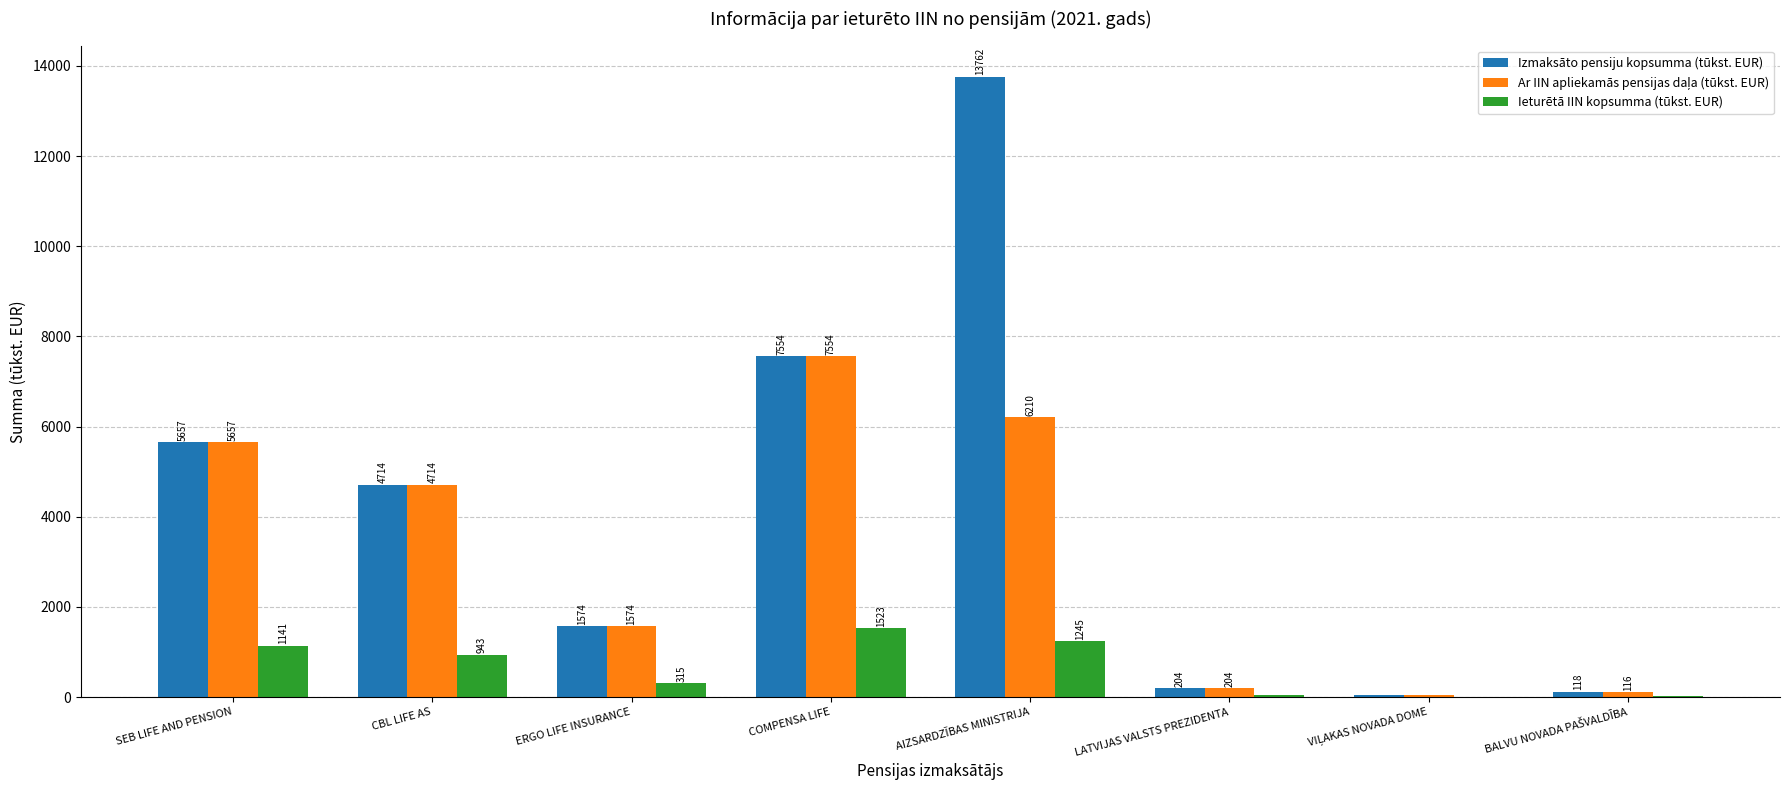

What is the maximum value for Izmaksāto pensiju kopsumma (tūkst. EUR)?

13762.3